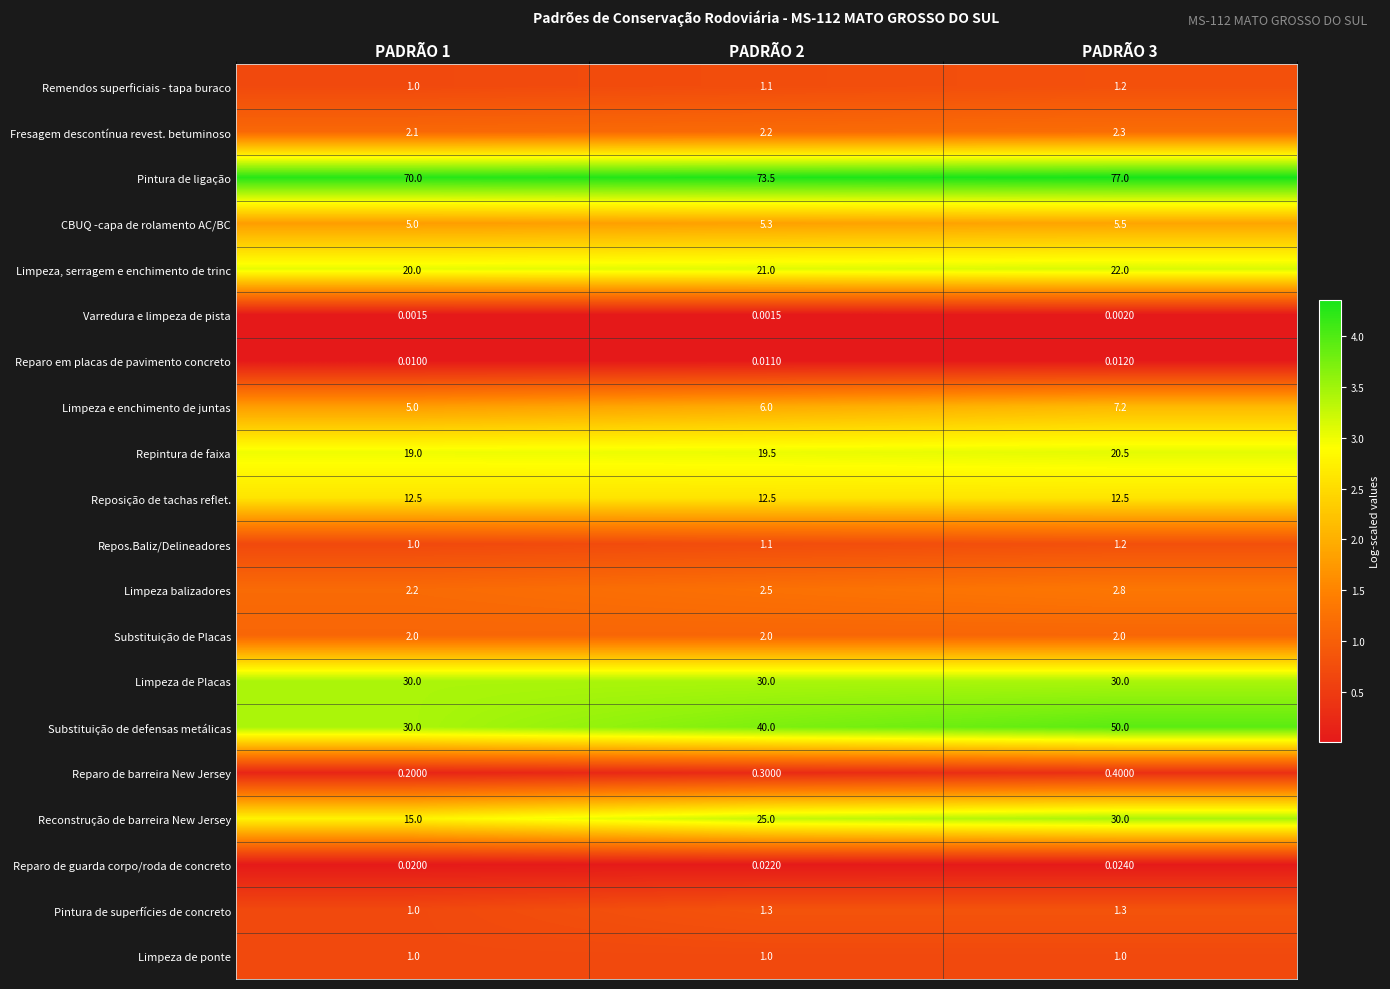

Which series has the widest spread of values?

Substituição de defensas metálicas